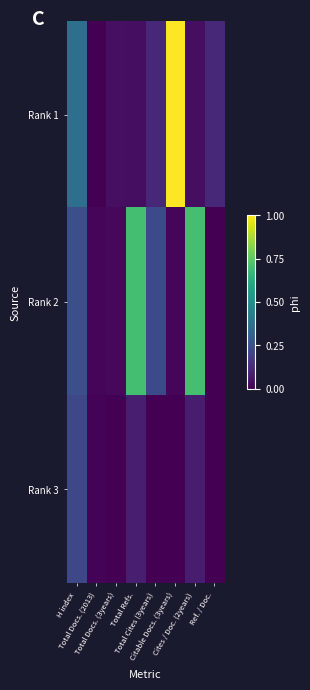

Between Total Cites (3years) and Ref. / Doc., which is larger?

Total Cites (3years)